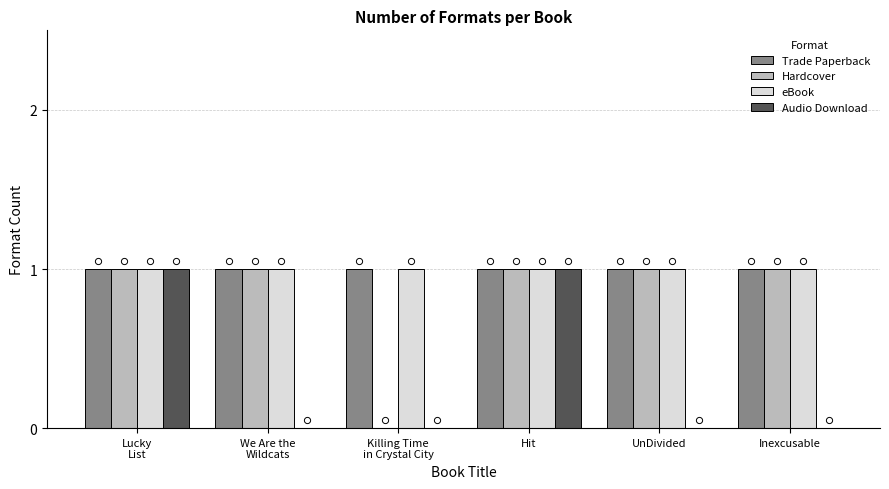

At how many categories does at least one series exceed 0?

6